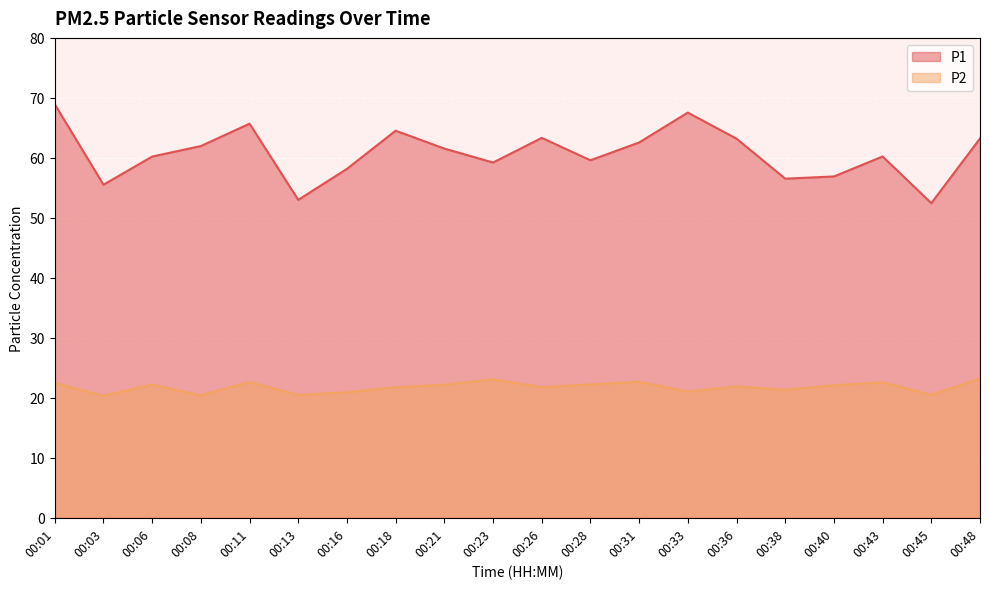

How many distinct data groups are displayed?

2